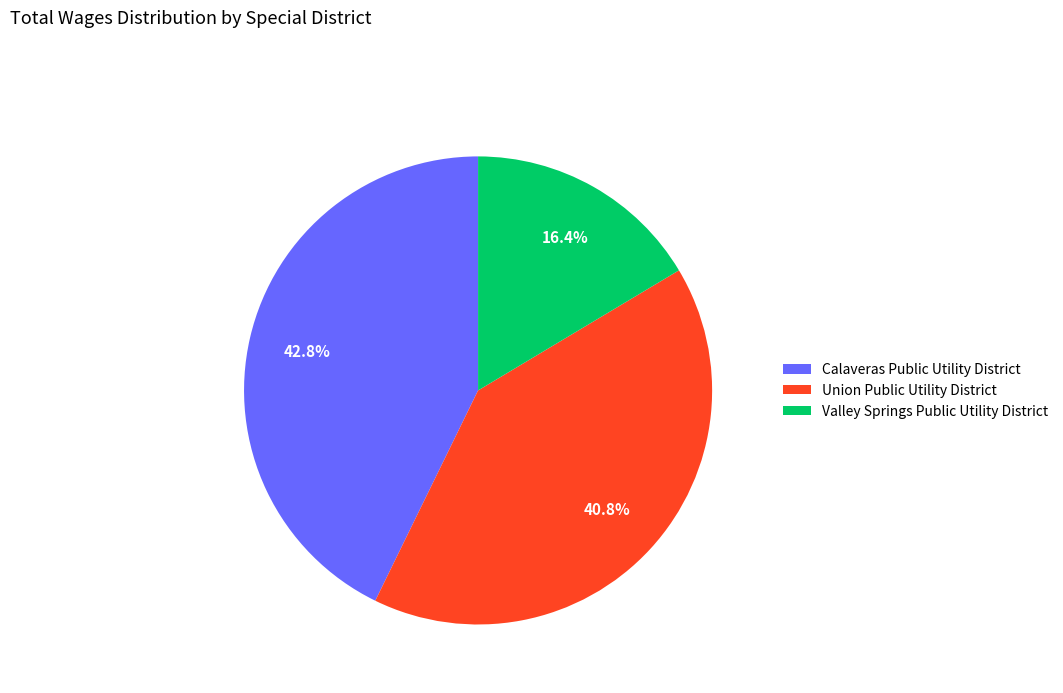

To the nearest percent, what portion does Valley Springs Public Utility District represent?

16%